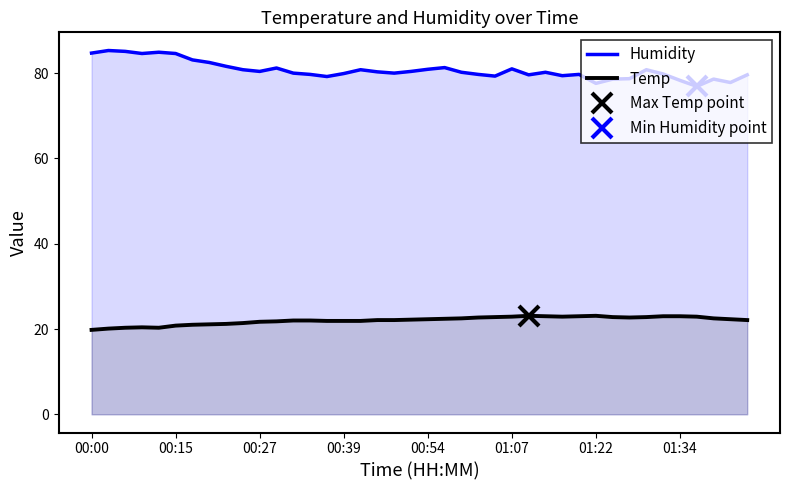

True or false: Humidity and Temp intersect in this chart.

False